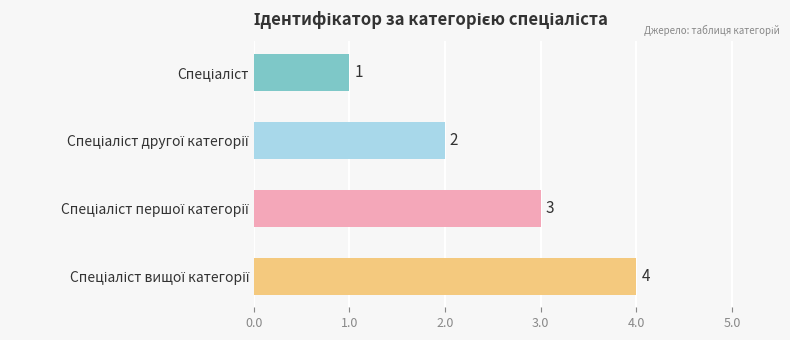

How many bars are there in total?

4